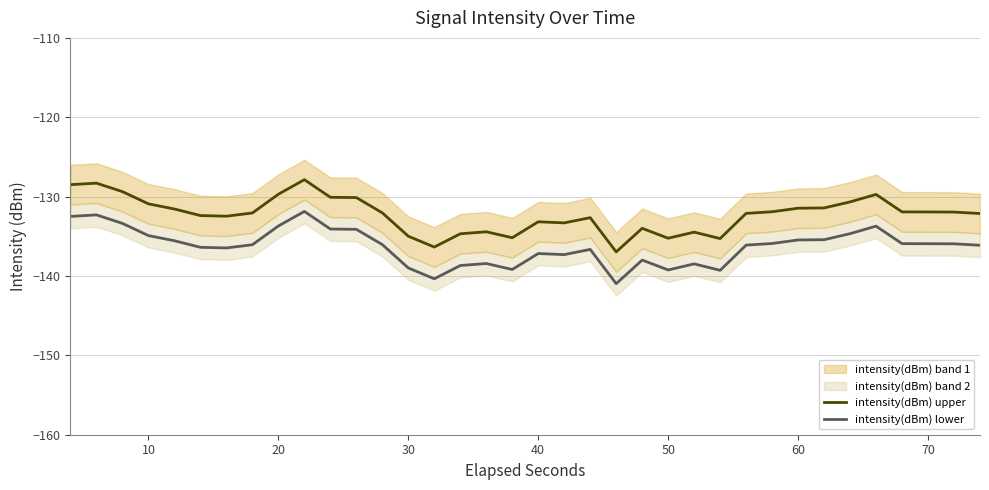

True or false: intensity(dBm) upper and intensity(dBm) lower intersect in this chart.

False